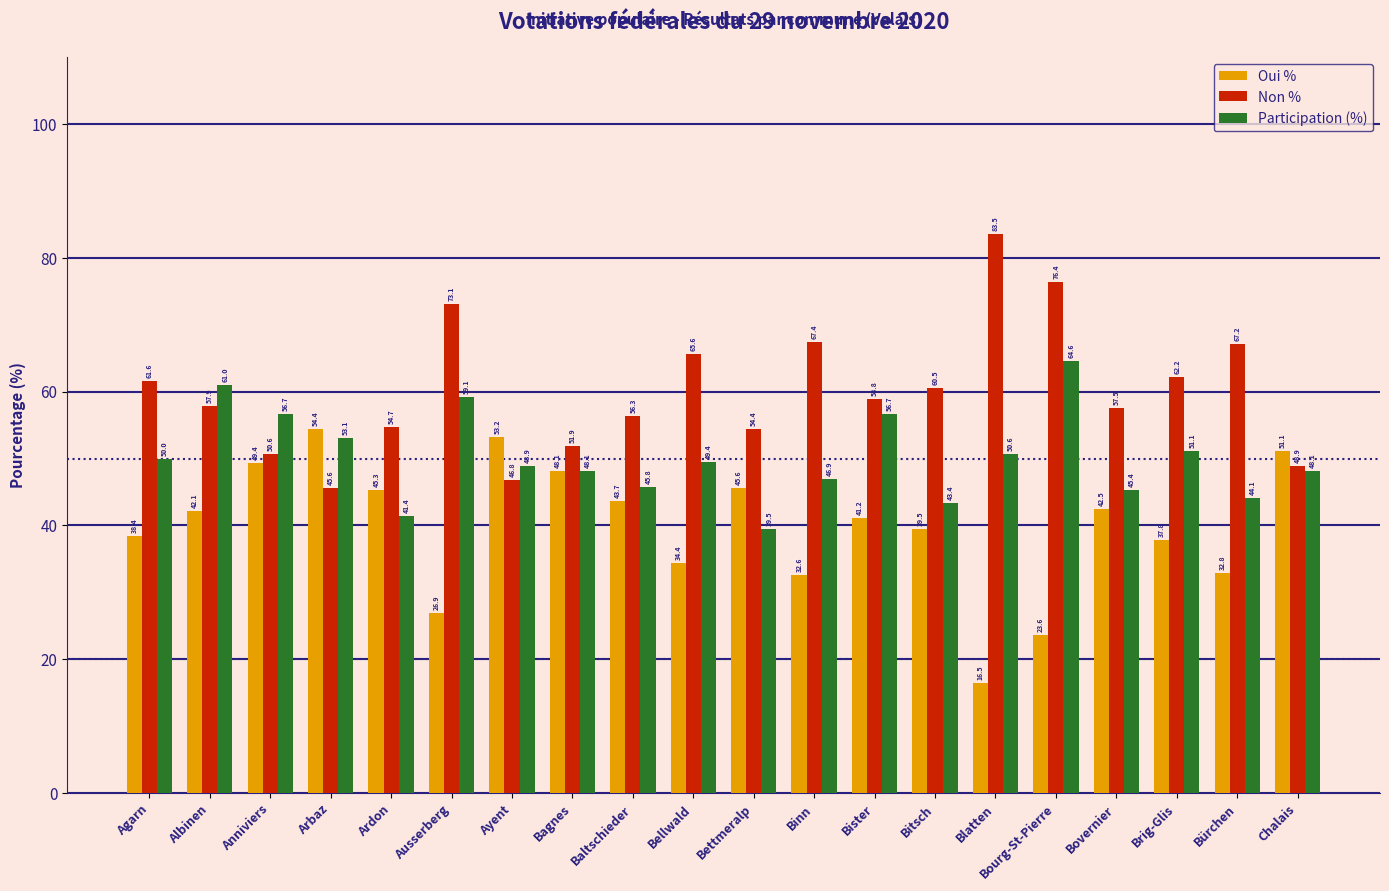

What is the maximum value shown in the chart?

83.5